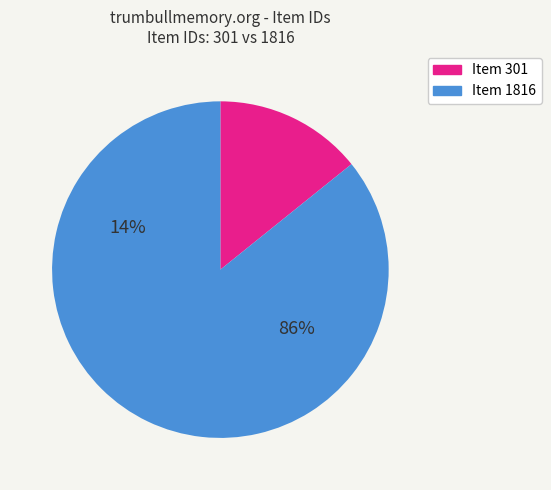

How many slices are in this pie chart?

2